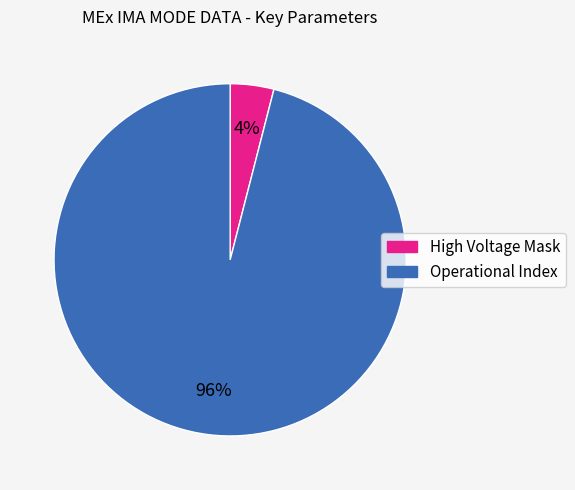

Combined, do Operational Index and High Voltage Mask account for over 50%?

Yes